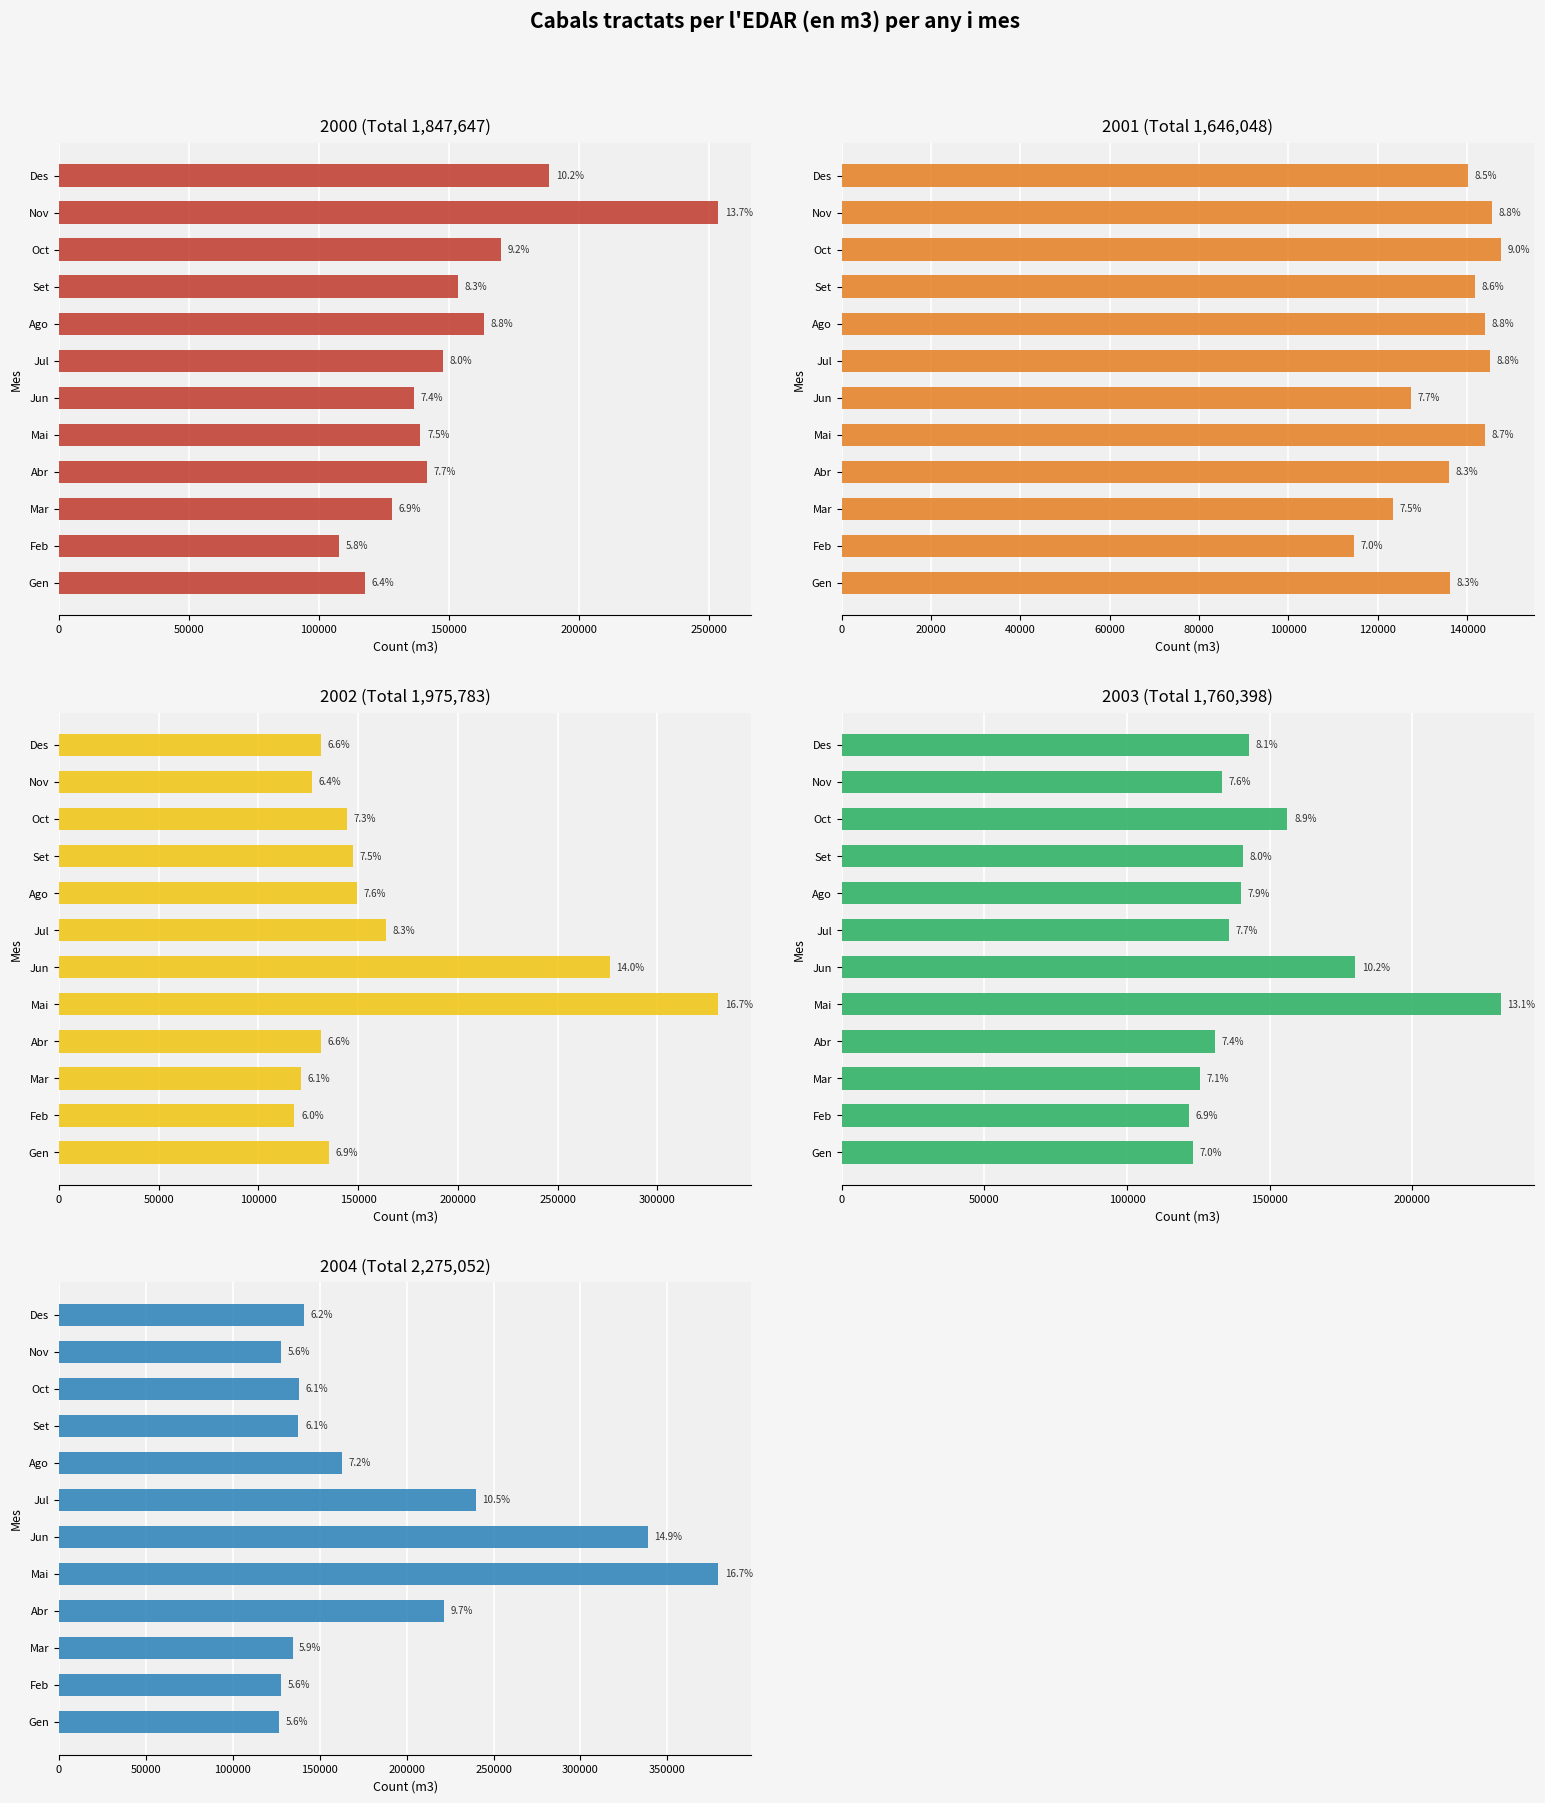

Is it true that 2001 equals 123413 at Mar?

True